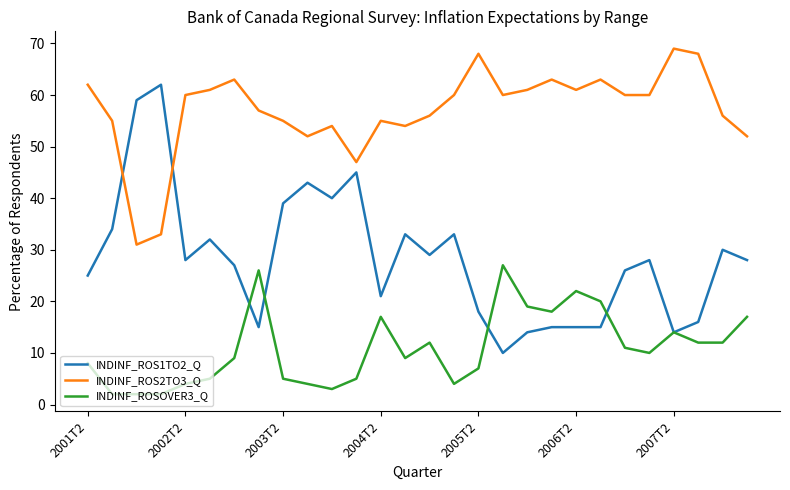

What is the difference between the second highest and second lowest values in the INDINF_ROS1TO2_Q series?

45